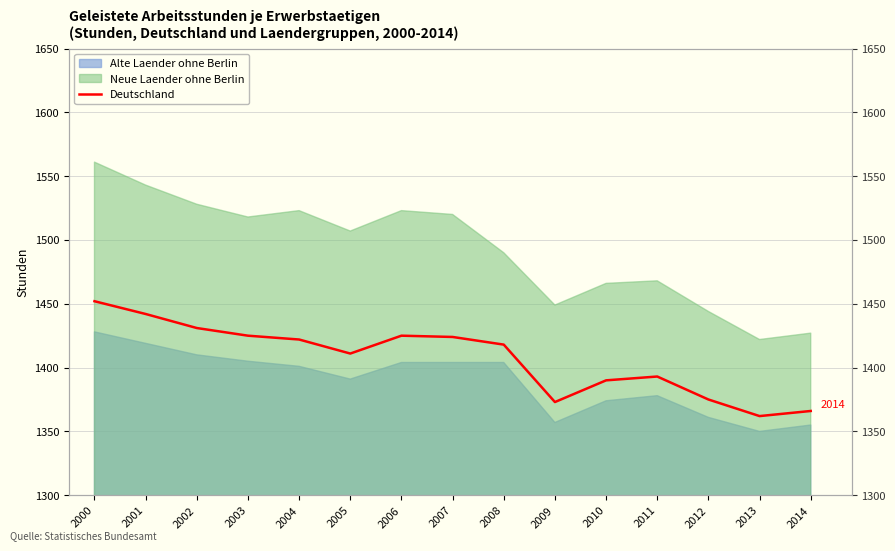

How many lines are shown in the chart?

1